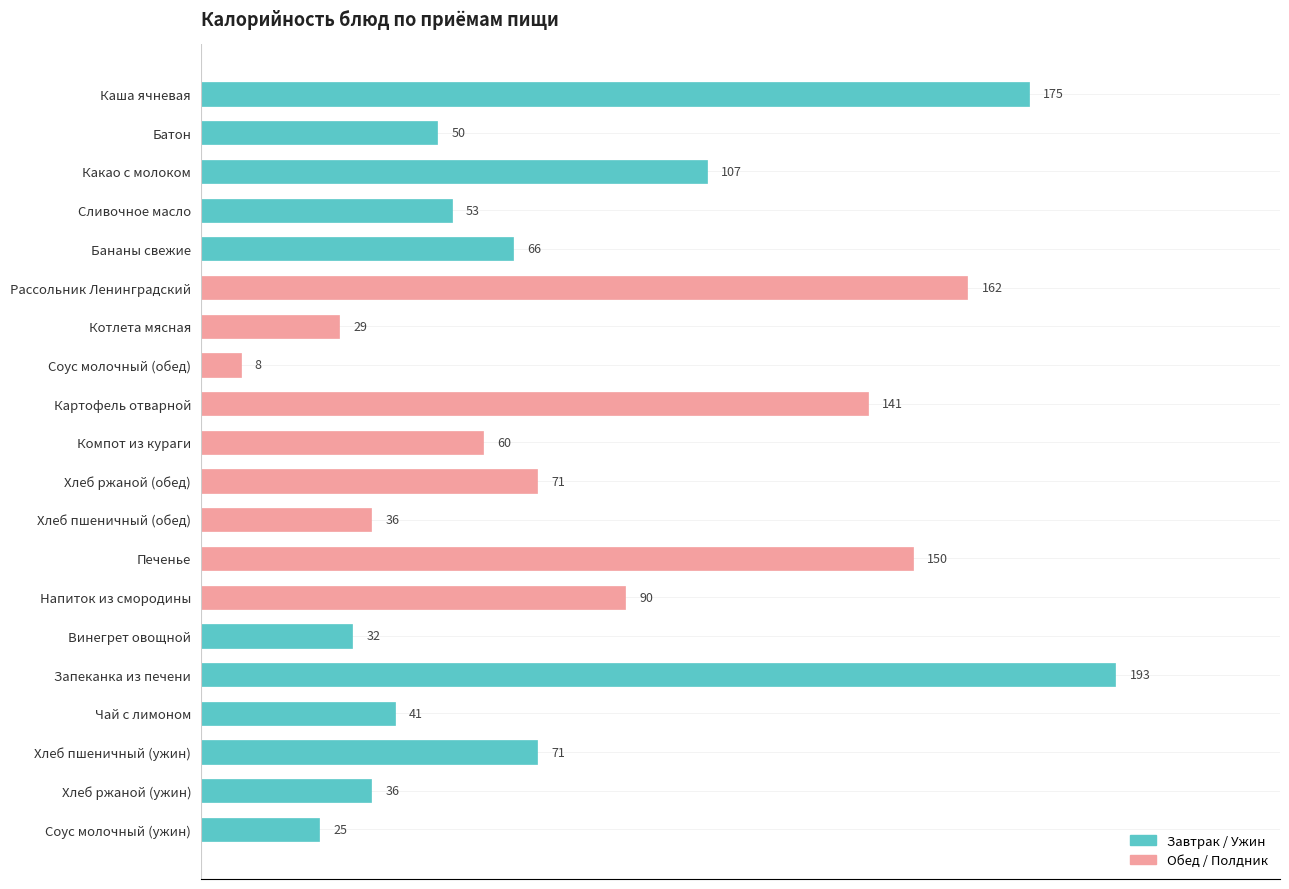

What is the sum of the values at Рассольник Ленинградский and Хлеб пшеничный (обед)?

198.0